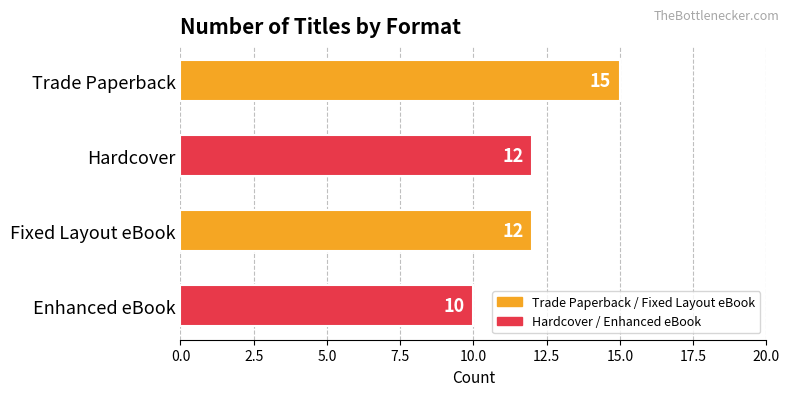

Are the bars grouped side by side (vs. stacked)?

No